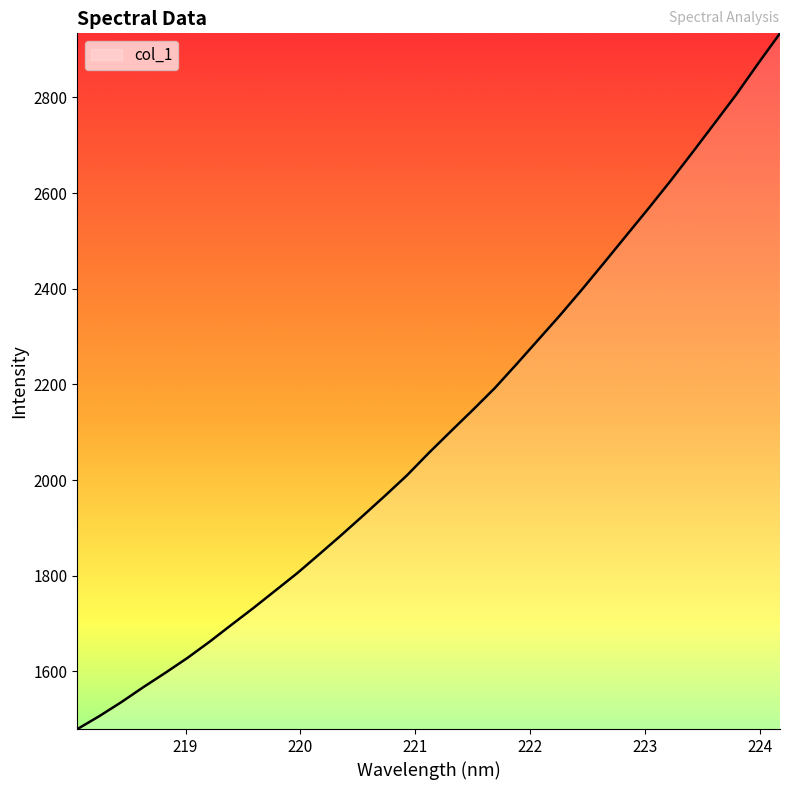

What is the difference between the maximum and minimum values?

1454.3